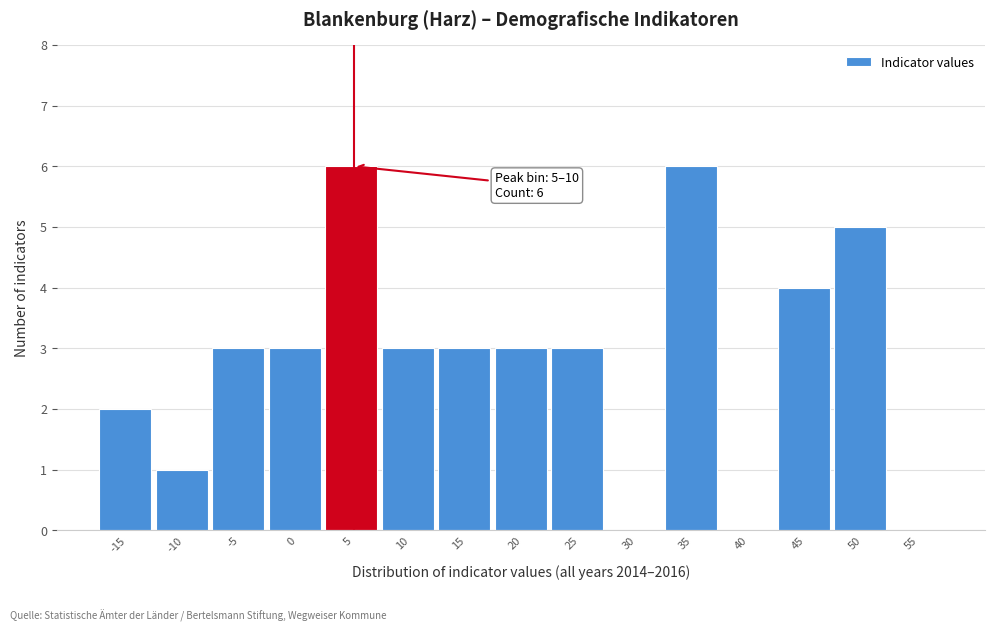

Reading left to right, transcribe all the data shown in this chart.

-15=2	-10=1	-5=3	0=3	5=6	10=3	15=3	20=3	25=3	30=0	35=6	40=0	45=4	50=5	55=0